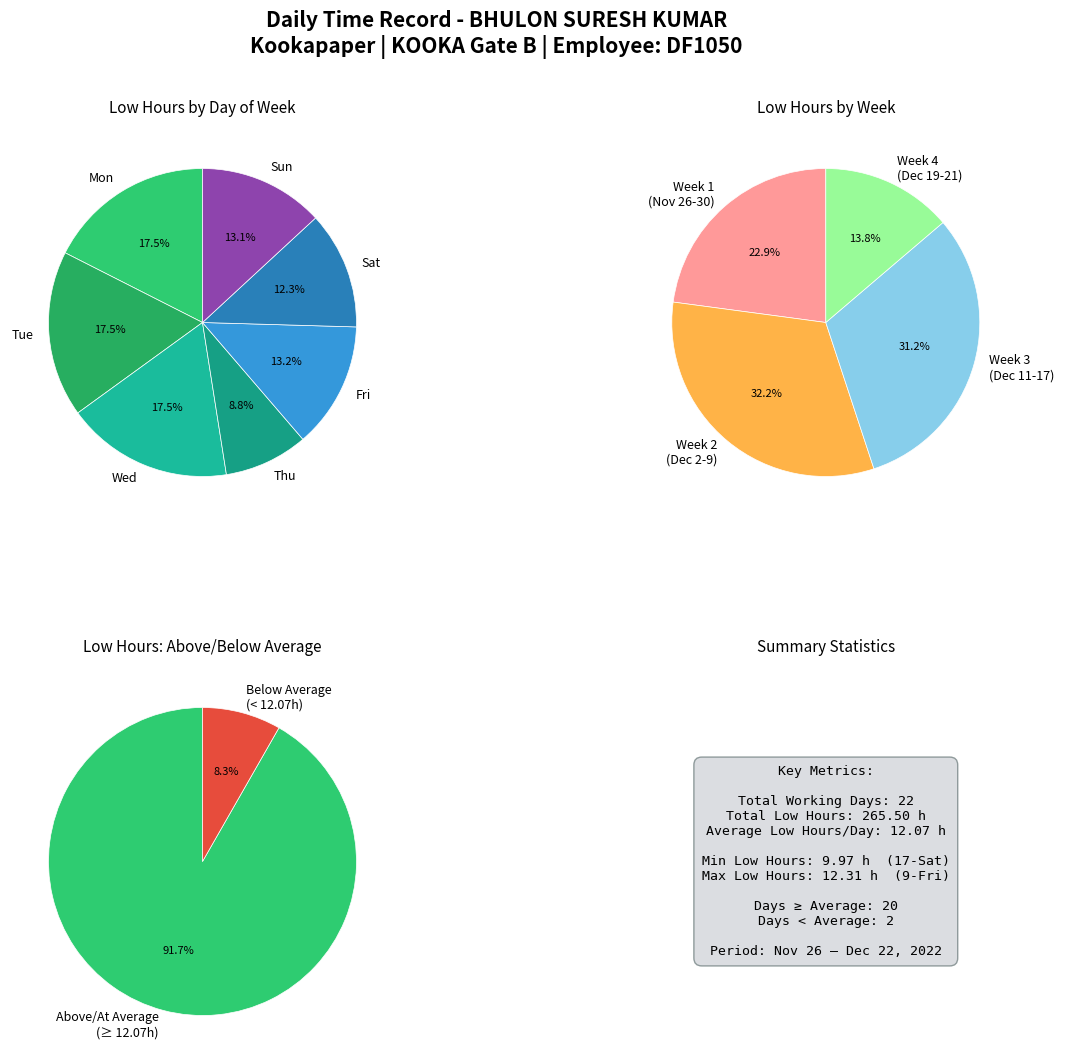

Is it true that 6-Tue is 5% of the pie?

True